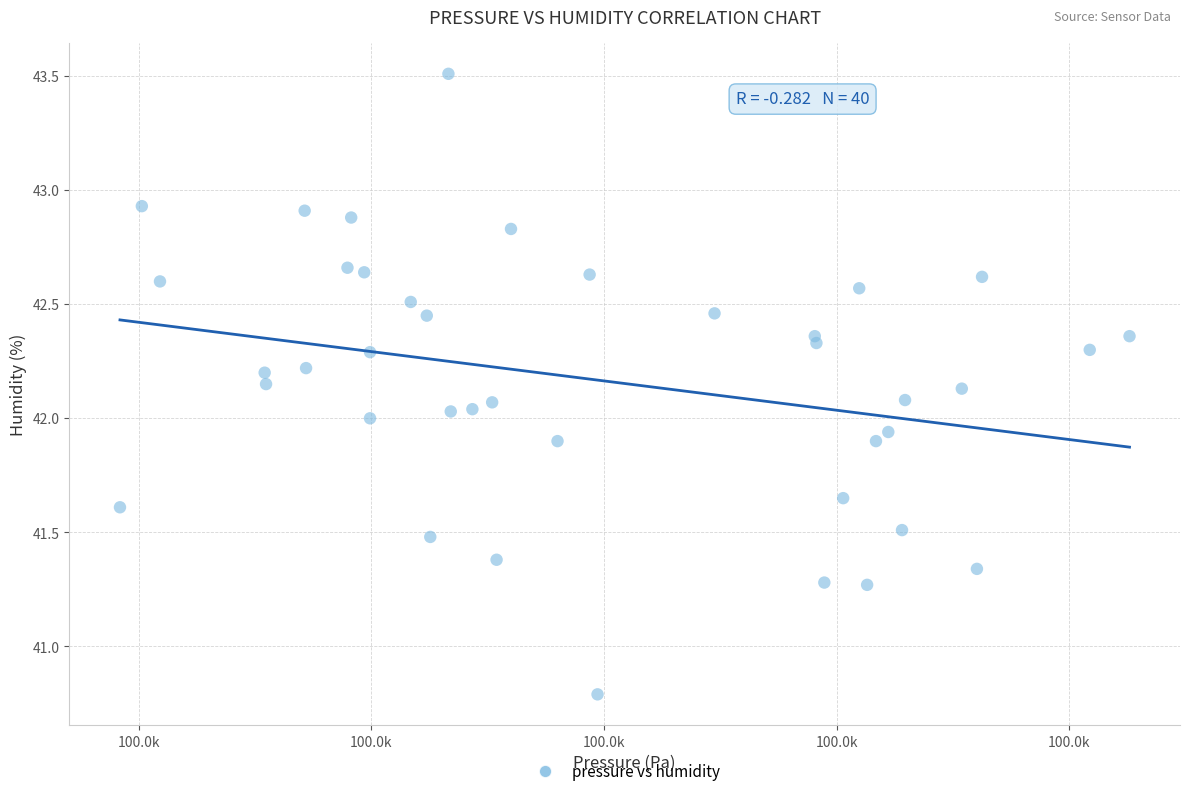

What is the range of X values (max minus min)?

43.4